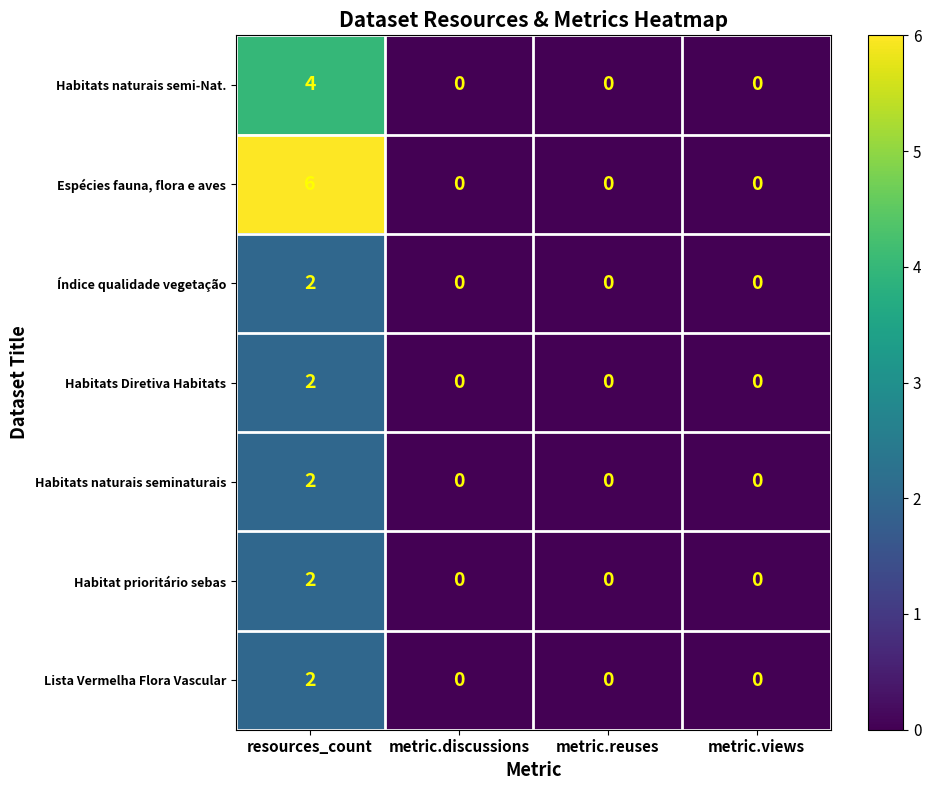

At how many categories does at least one series exceed 4?

1